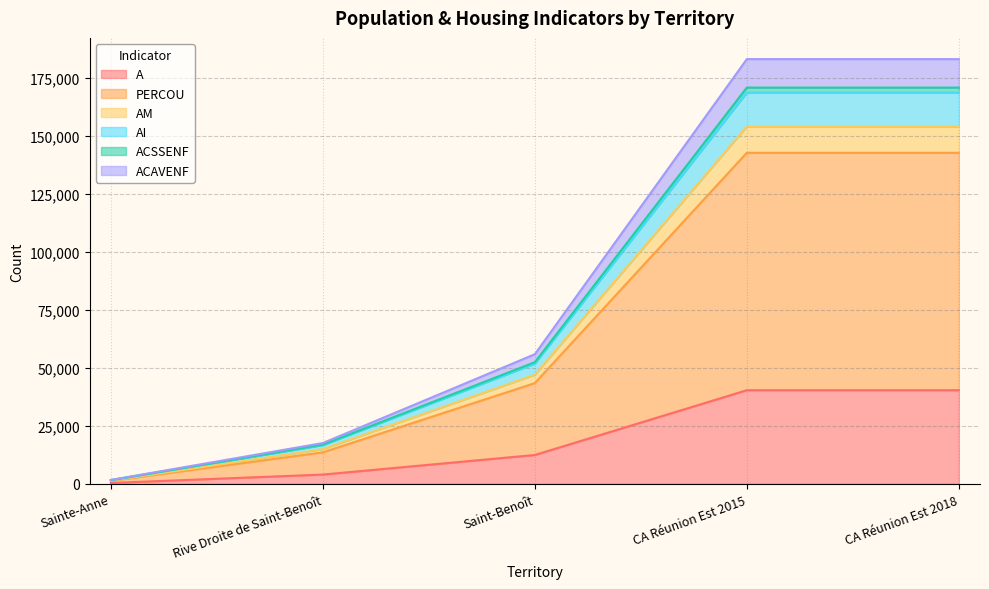

Does the chart have visible grid lines?

Yes